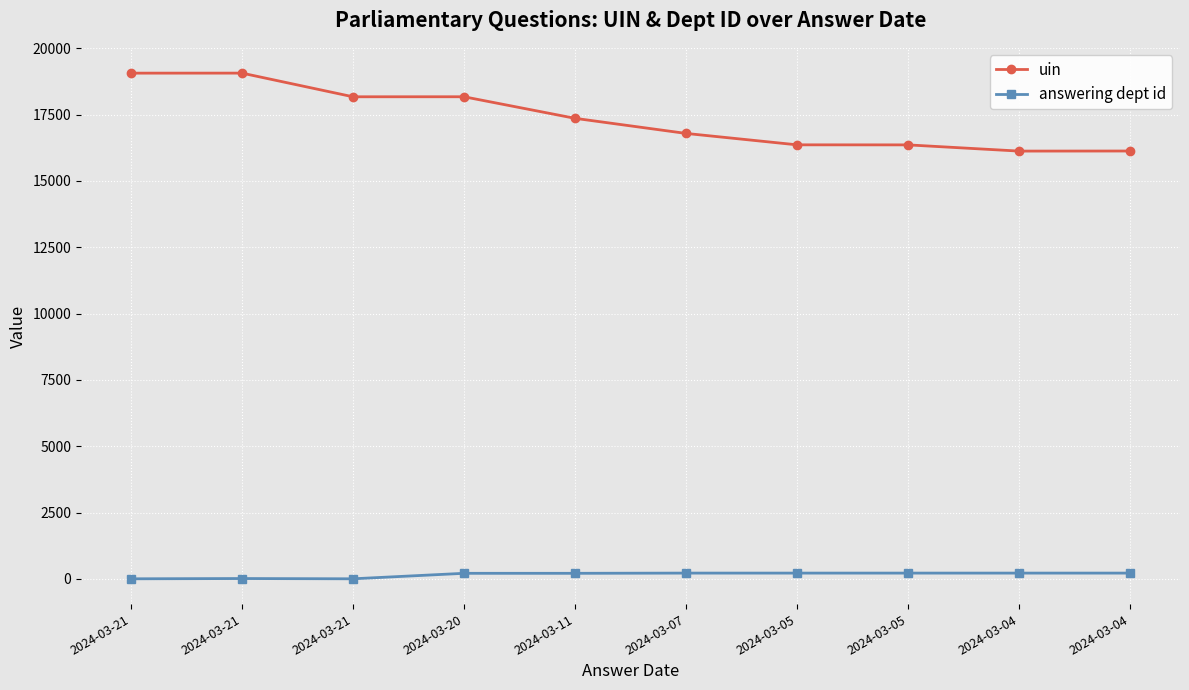

List the series in order of their peak value, lowest first.

answering dept id, uin